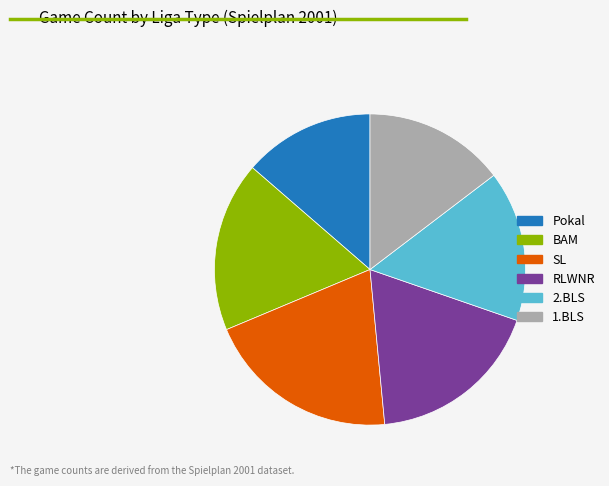

Which slice is the smallest?

Pokal